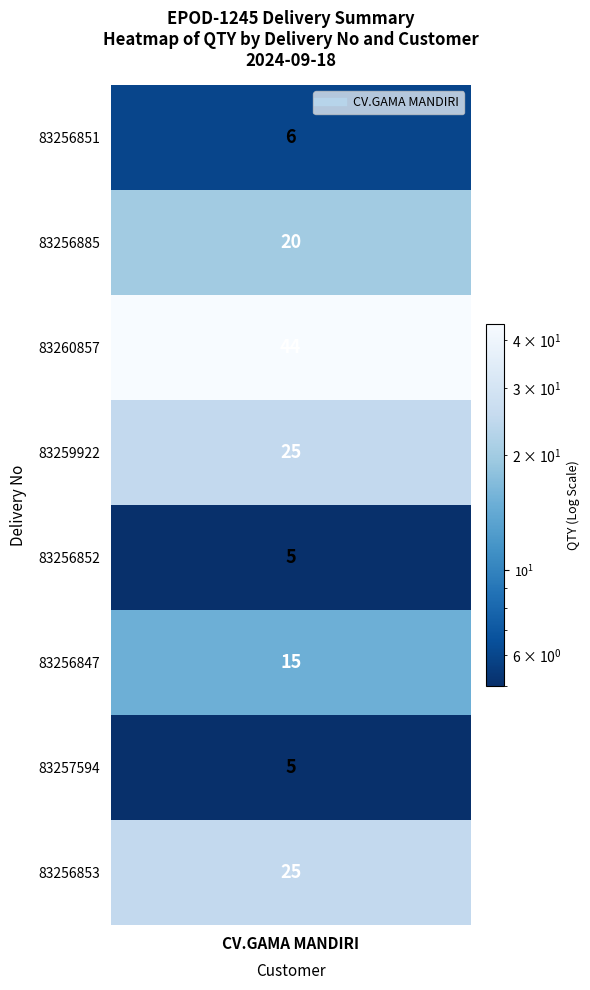

At which label does the data first exceed 20?

83260857